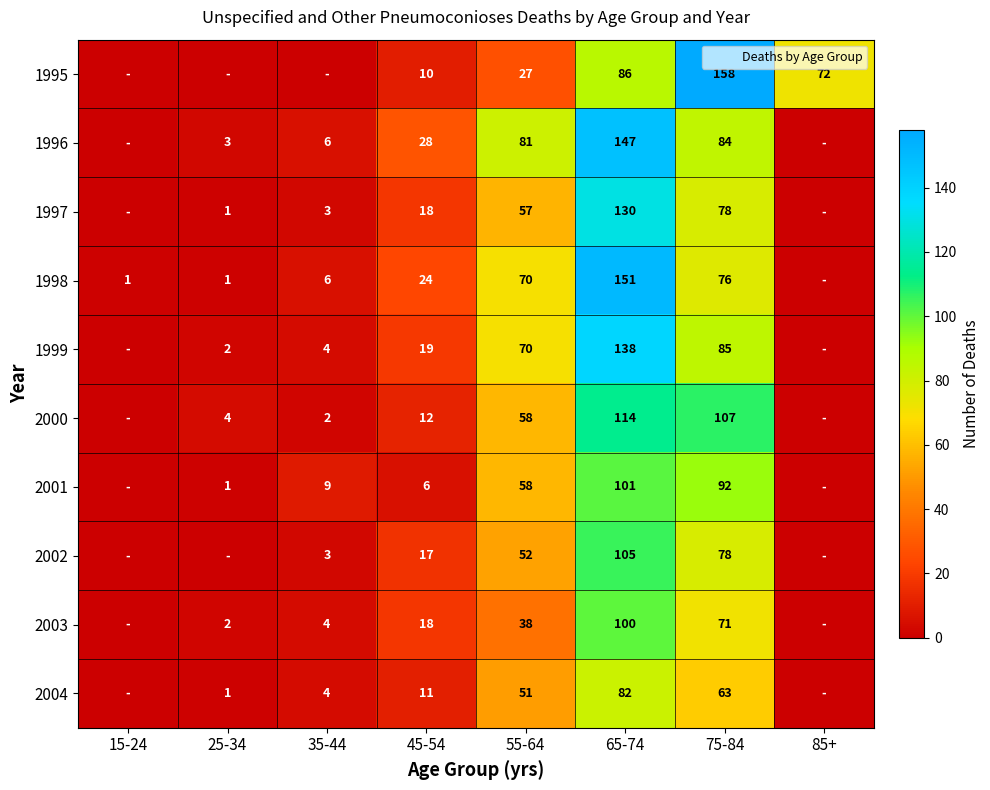

What is the sum of the 2002 values at 35-44 and 25-34?

3